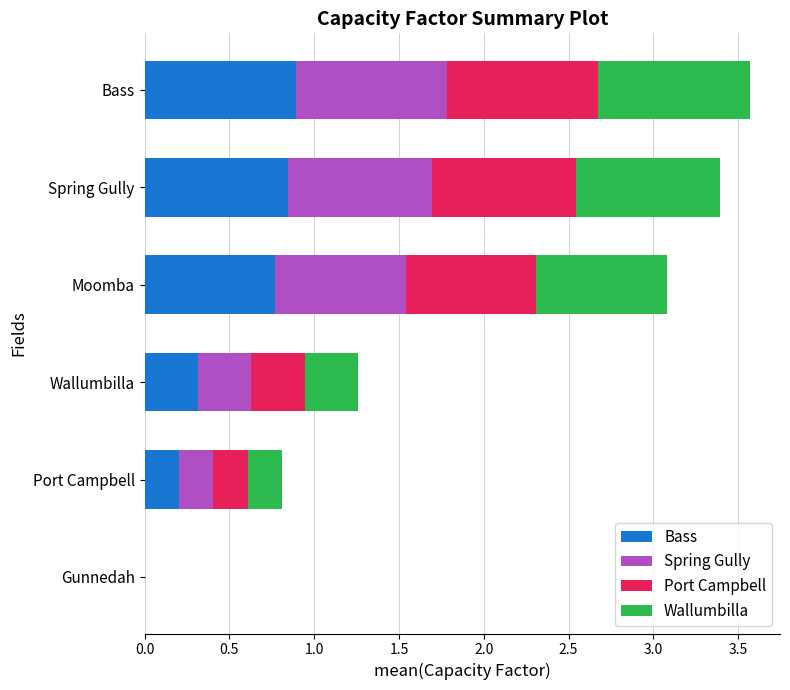

How many categories are shown in the chart?

6